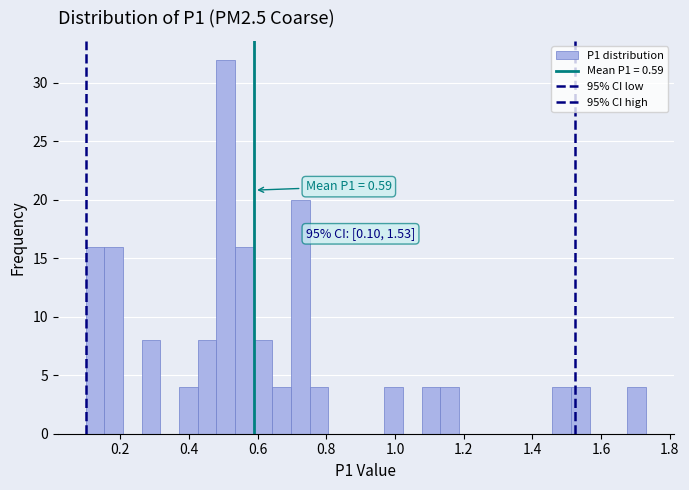

Around what value on the x-axis is the tallest bar? Give the approximate position of its centre, as read against the axis.

0.50